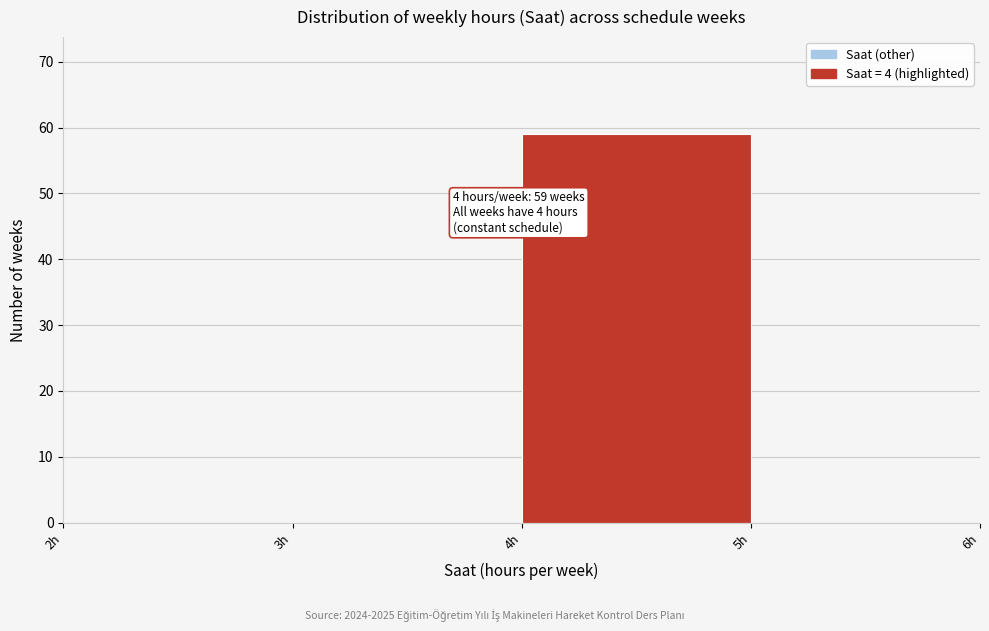

Which range on the x-axis has the tallest bar?

4 to 5